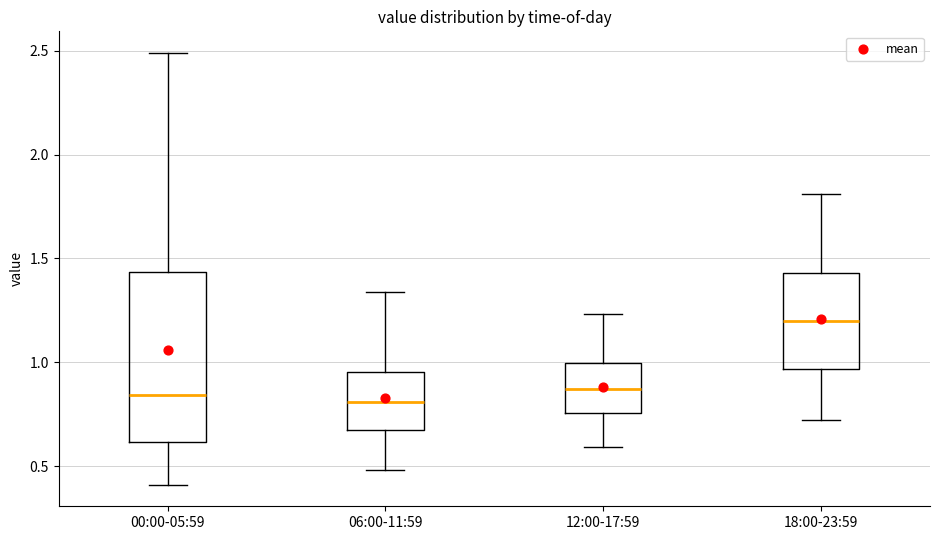

Comparing the boxes themselves (not the whiskers), which one is the tallest?

00:00-05:59